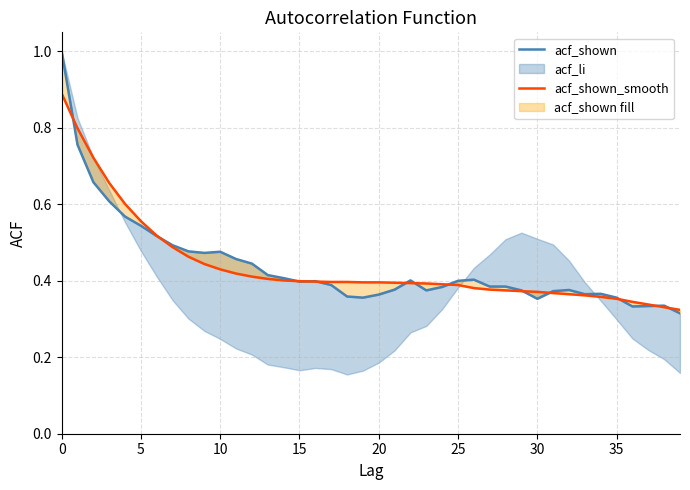

Which series changed the most between 24 and 38?

acf_shown_smooth